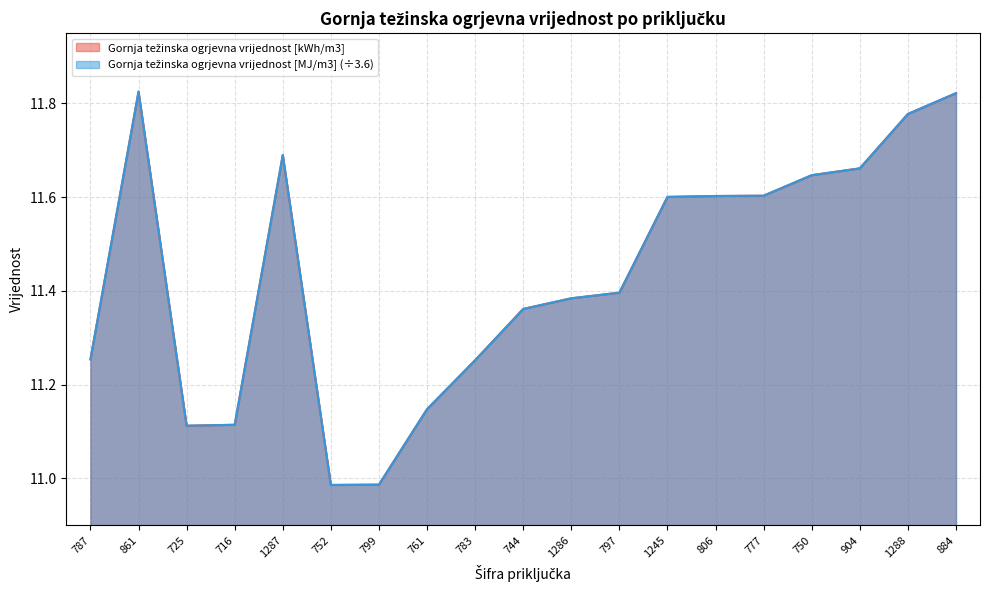

At which category is the sum across all series the highest?

861